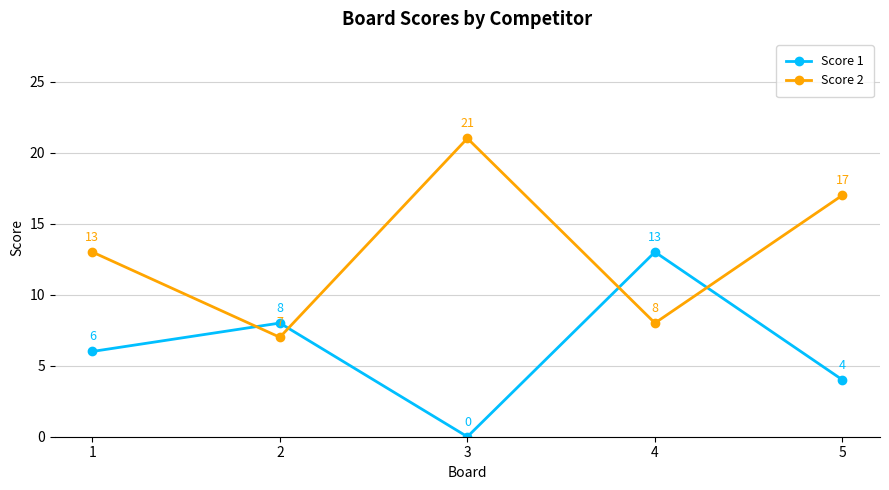

Which series changed the most between 2 and 5?

Score 2